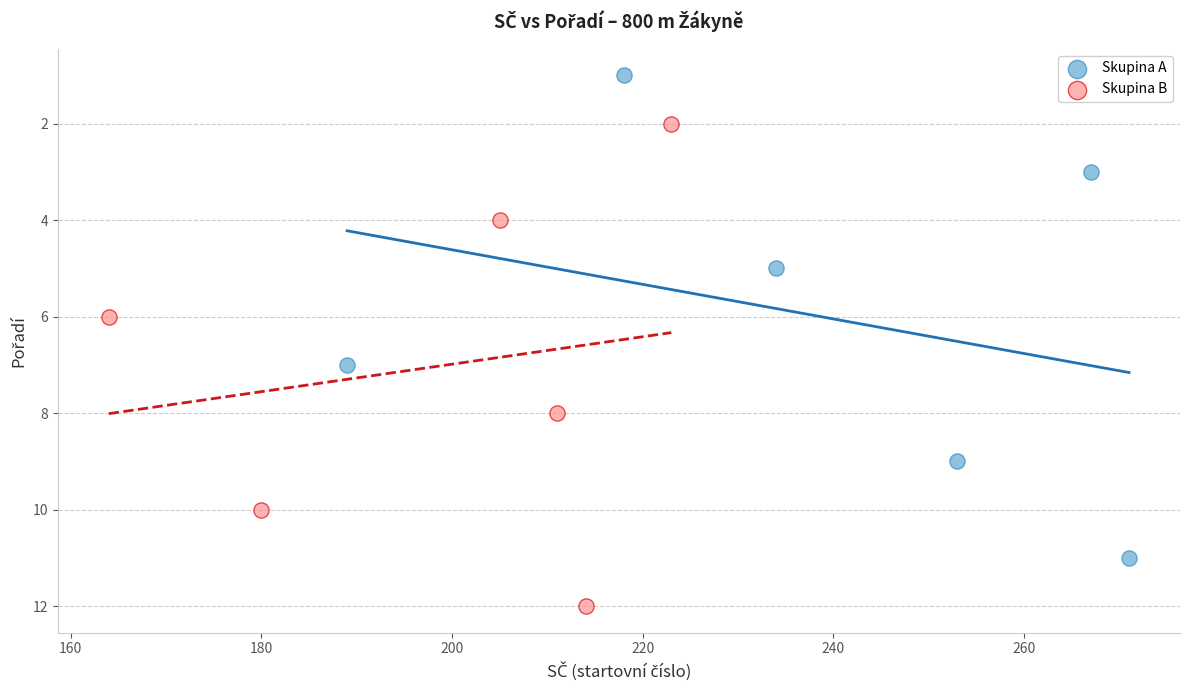

Which series contains the highest Y value?

Skupina B